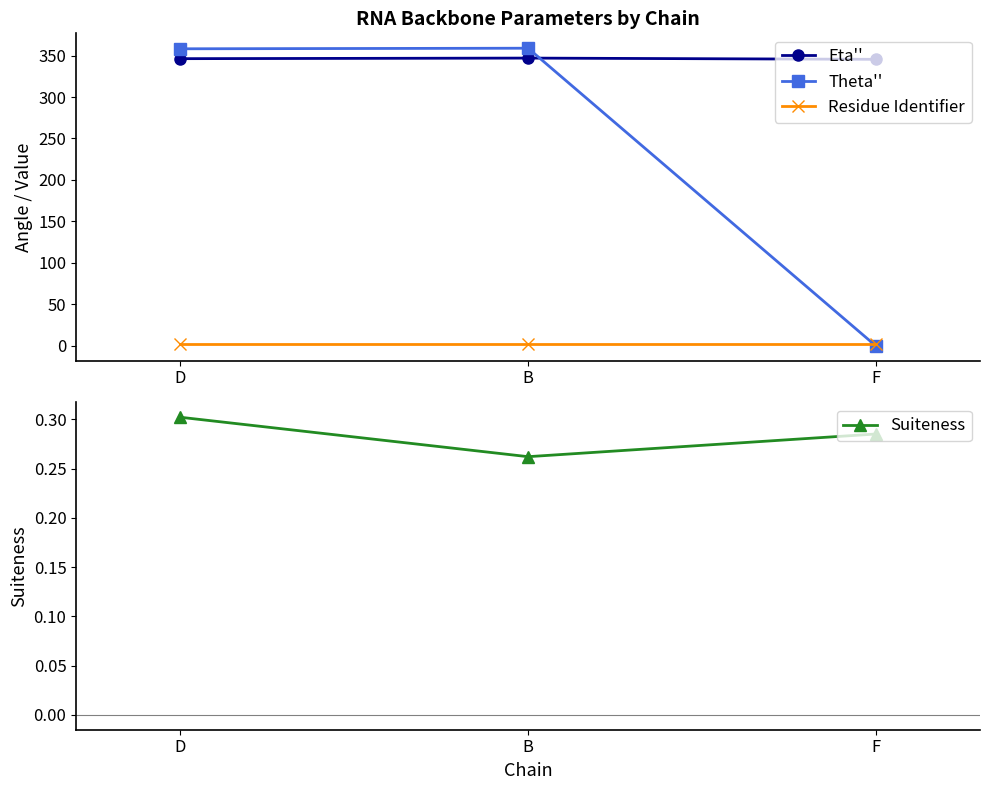

Reading left to right, list all the values displayed in this chart.

Eta'': 346.2	346.9	345.4
Theta'': 358.1	358.8	0.2
Residue Identifier: 2.0	2.0	2.0
Suiteness: 0.3	0.3	0.3